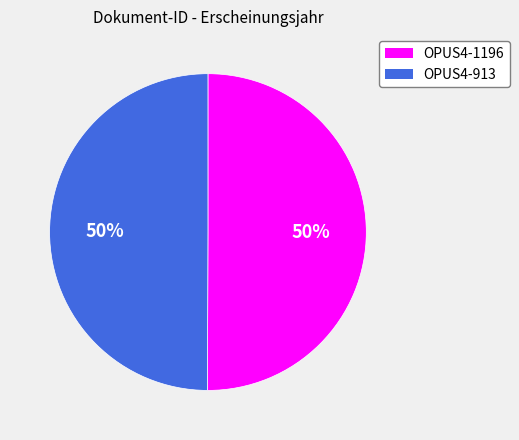

Approximately how many times larger is the value at OPUS4-913 compared to OPUS4-1196?

1.0